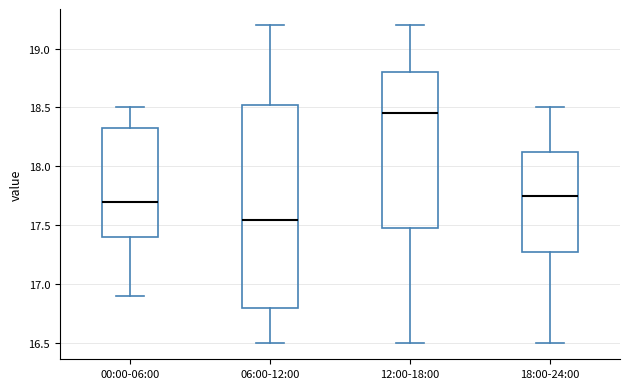

Which box's median line is the highest?

12:00-18:00